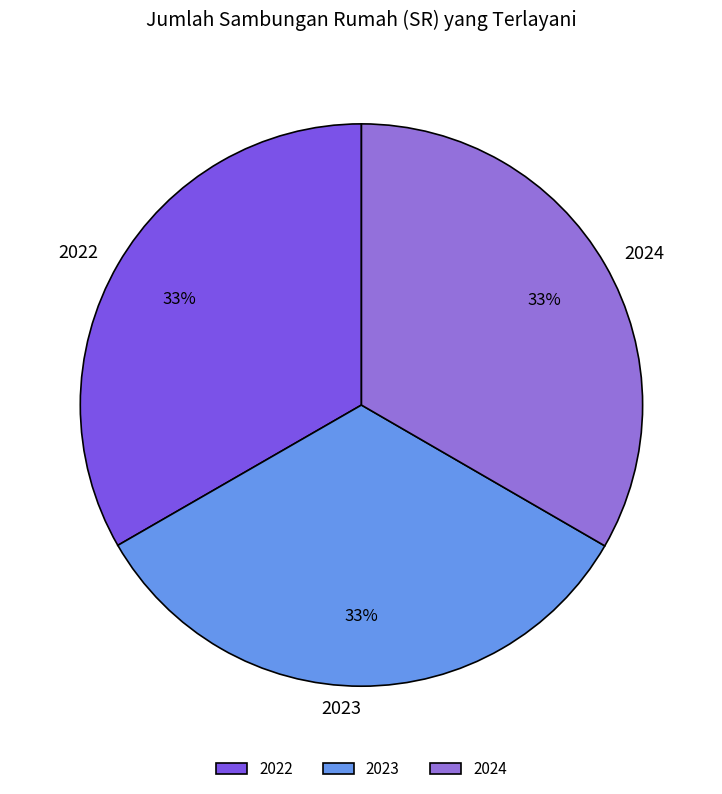

What percentage is the 2022 slice, to the nearest percent?

33%